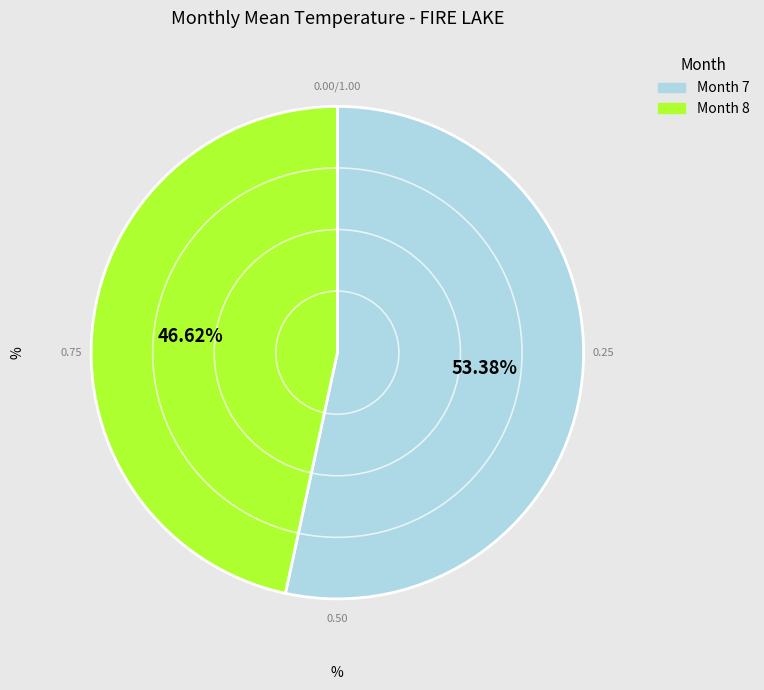

Which slice represents more than half of the pie?

Month 7